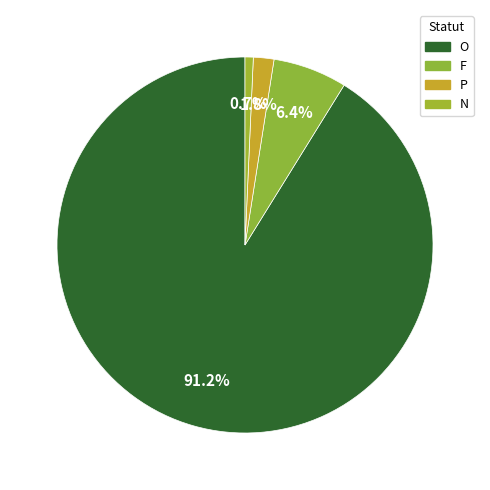

How many slices are in this pie chart?

4